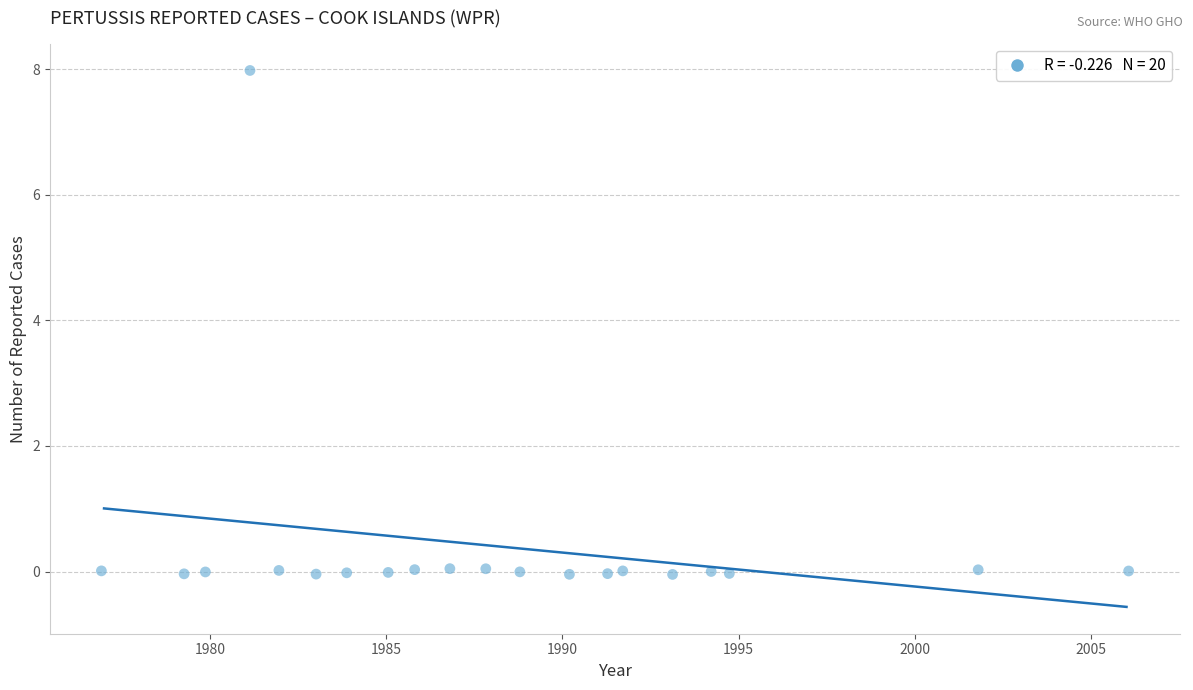

What is the range of Y values (max minus min)?

8.0